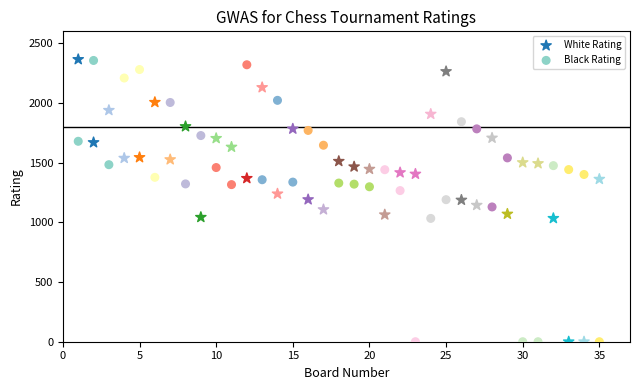

Across all data points, what is the range of X values (max minus min)?

34